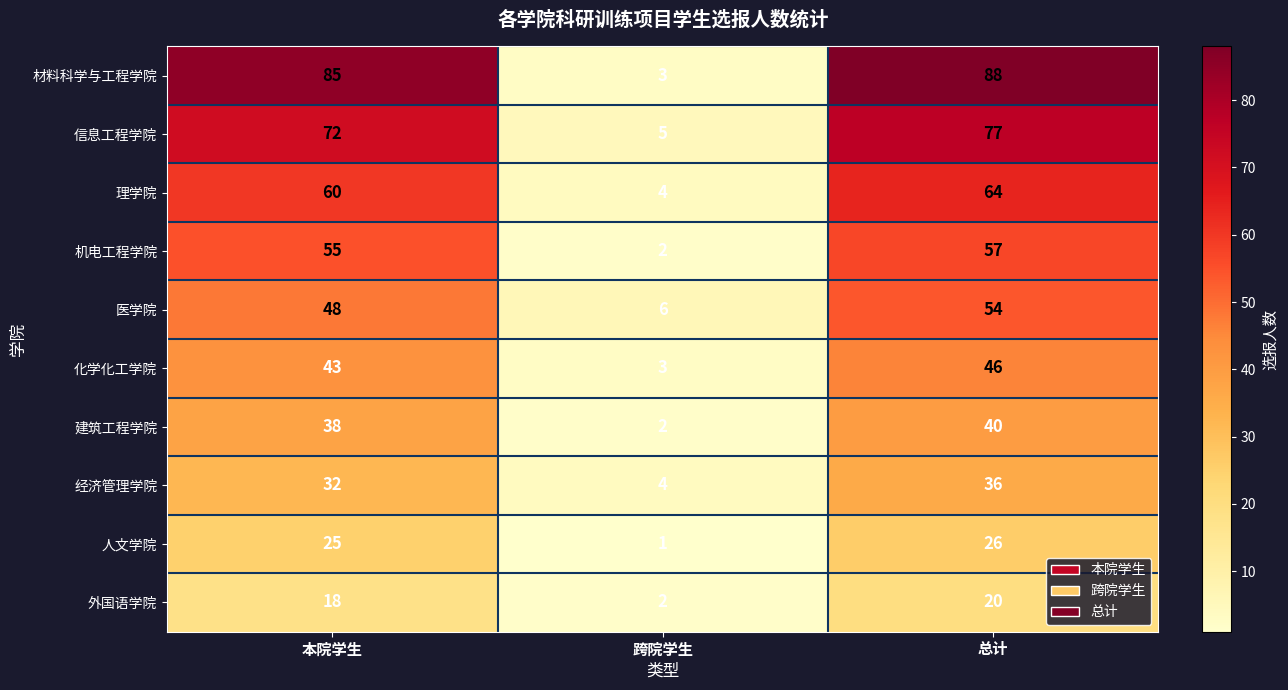

What is the spread (max minus min) of values at 总计?

68